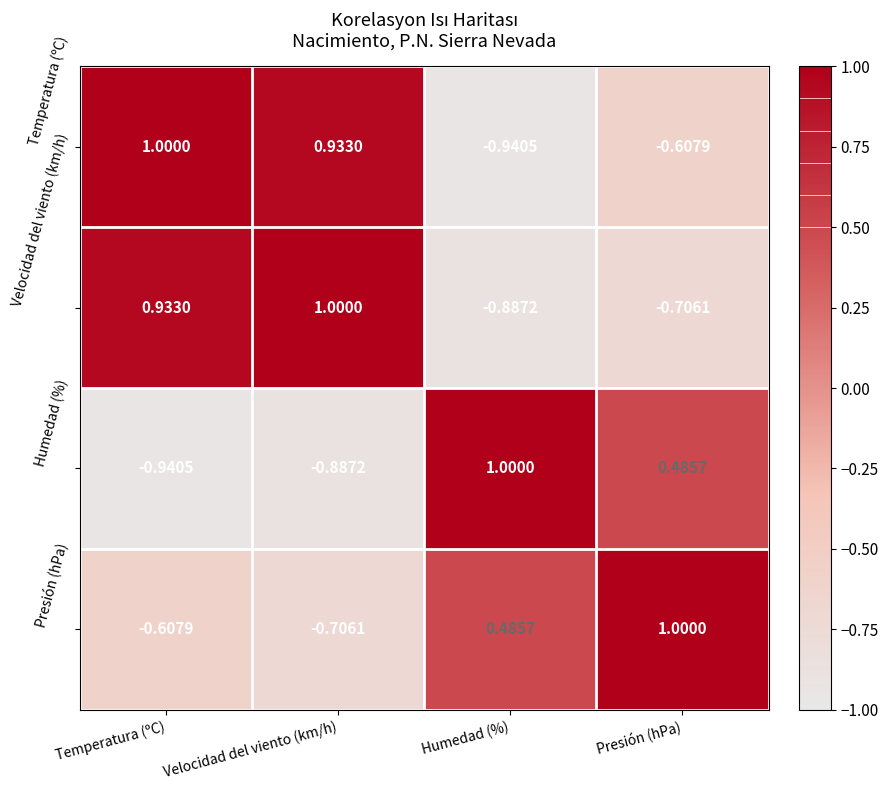

Count the number of data series in this chart.

4